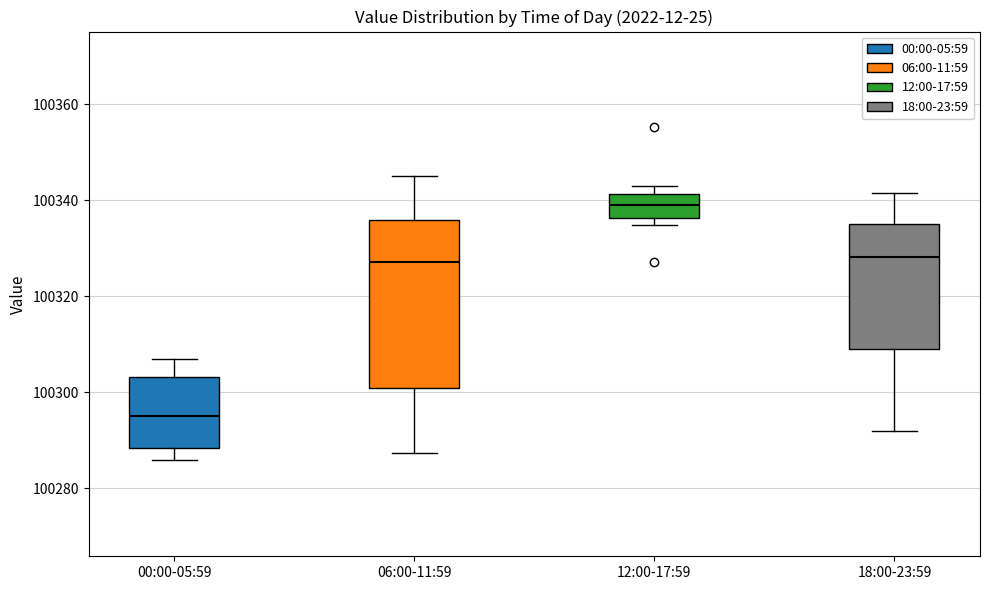

Where is the lower edge of the box for 18:00-23:59 on the y-axis? The values are not printed on the chart, so give them approximately, as read against the axis.

100310